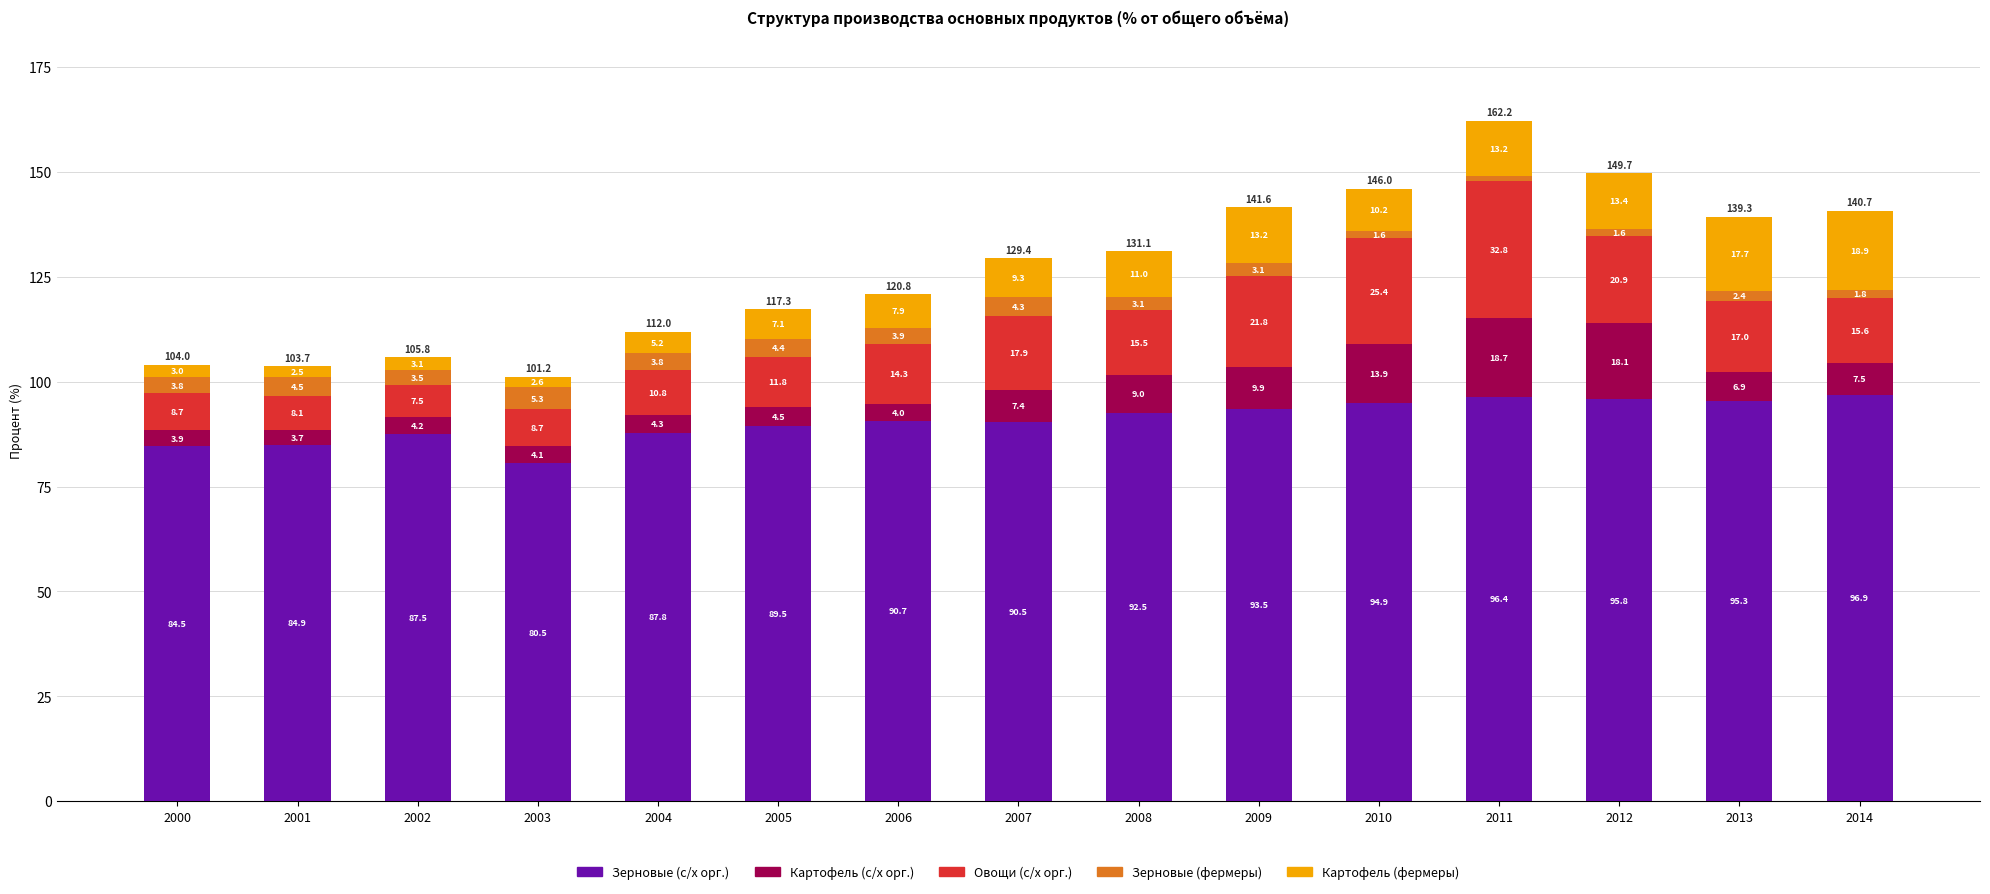

What is the minimum value for Зерновые (с/х орг.)?

80.5